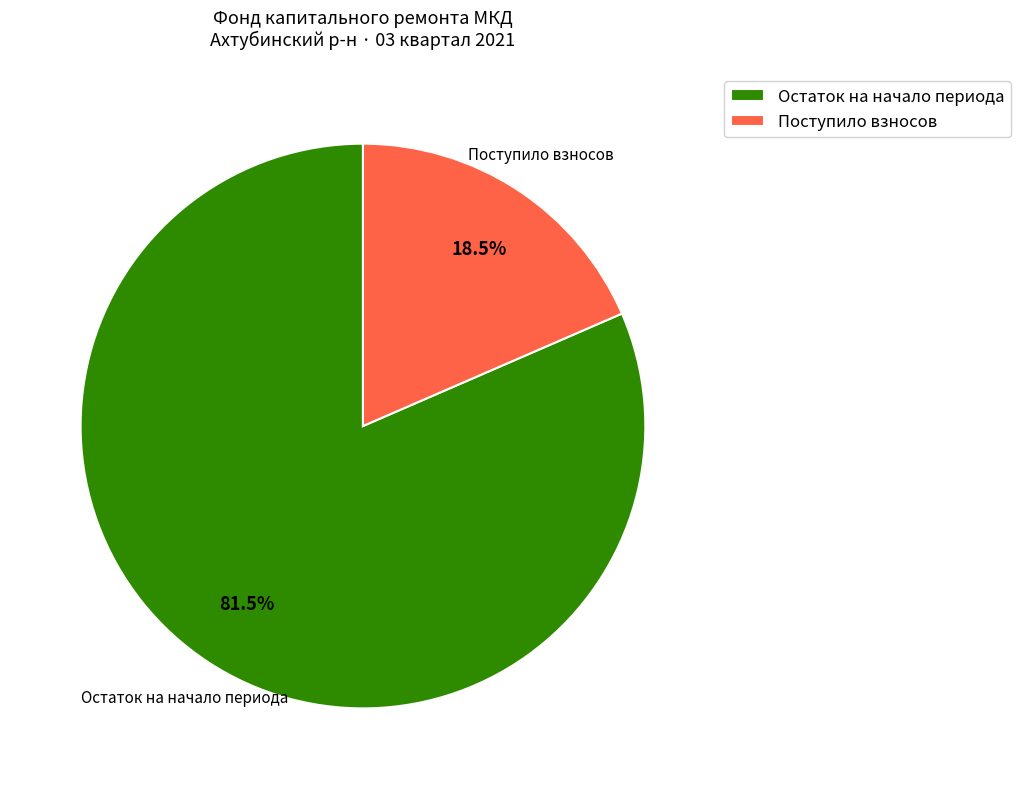

Is there a majority slice in this chart?

Yes